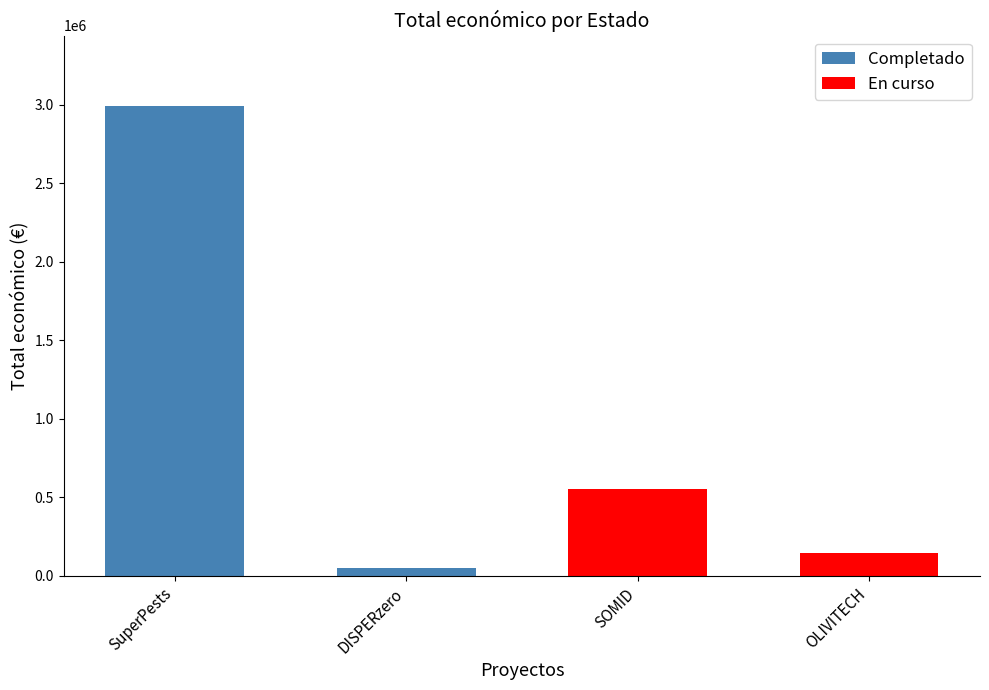

How many series are shown in this chart?

2